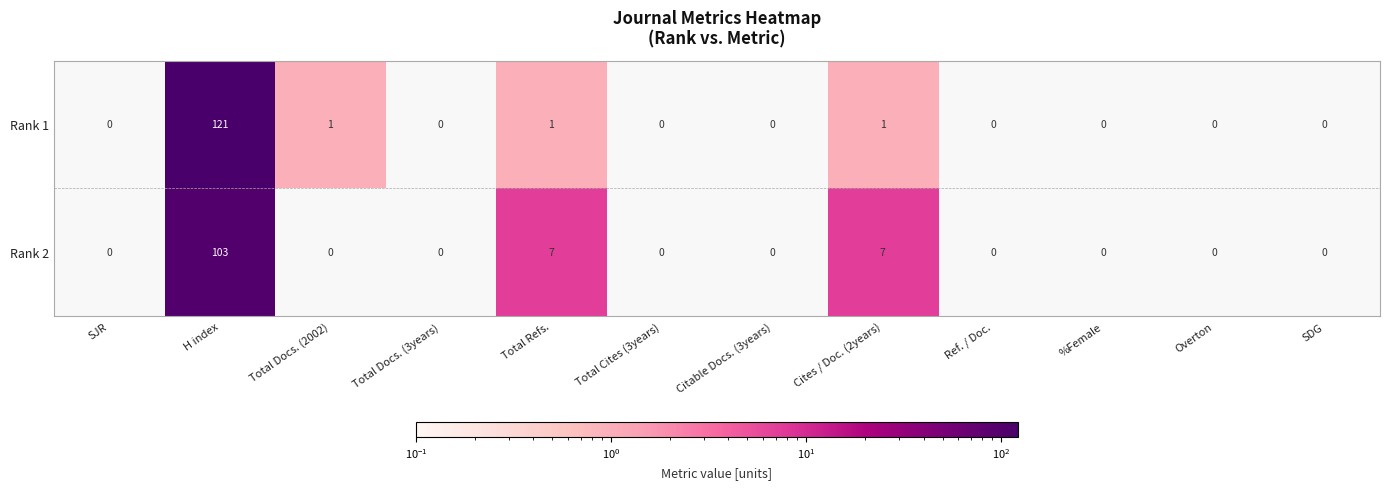

The value of Rank 1 at Ref. / Doc. is 0. True or false?

True